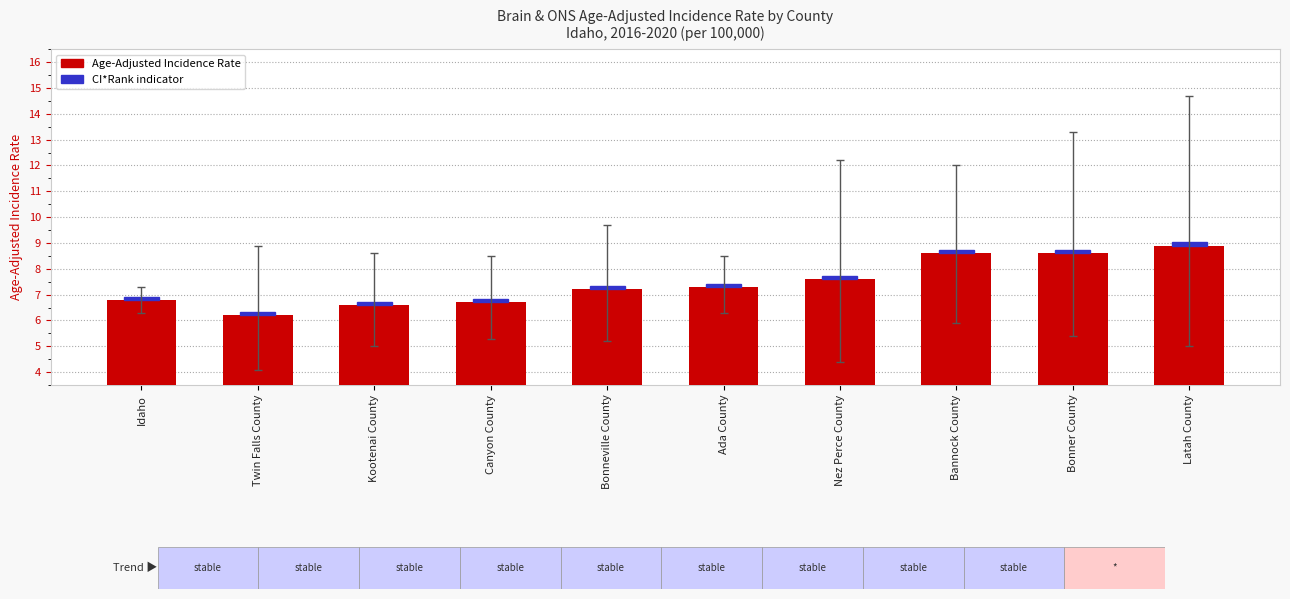

At which label does the data first exceed 7?

Bonneville County